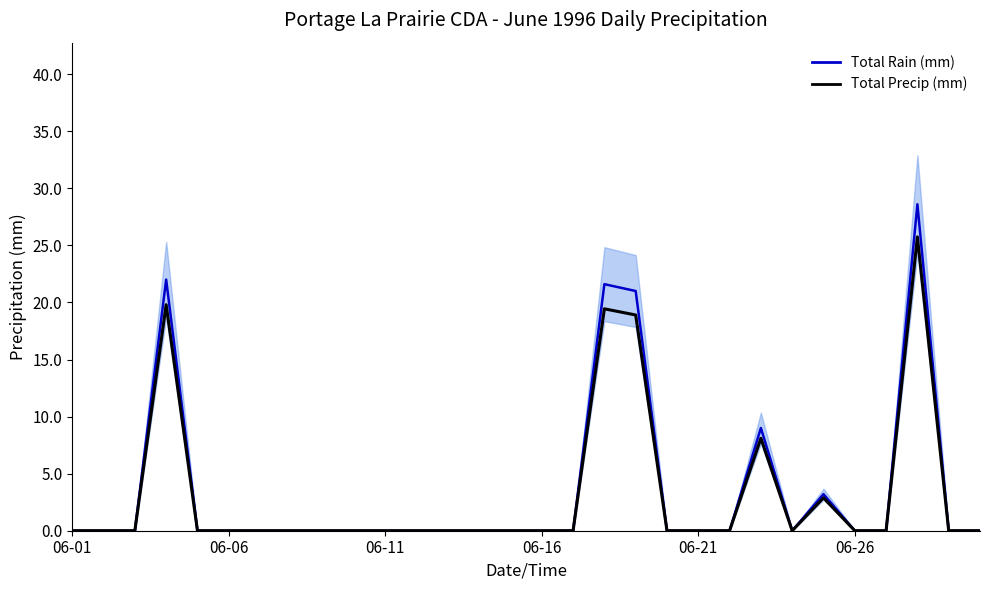

What is the sum of all values?

94.9